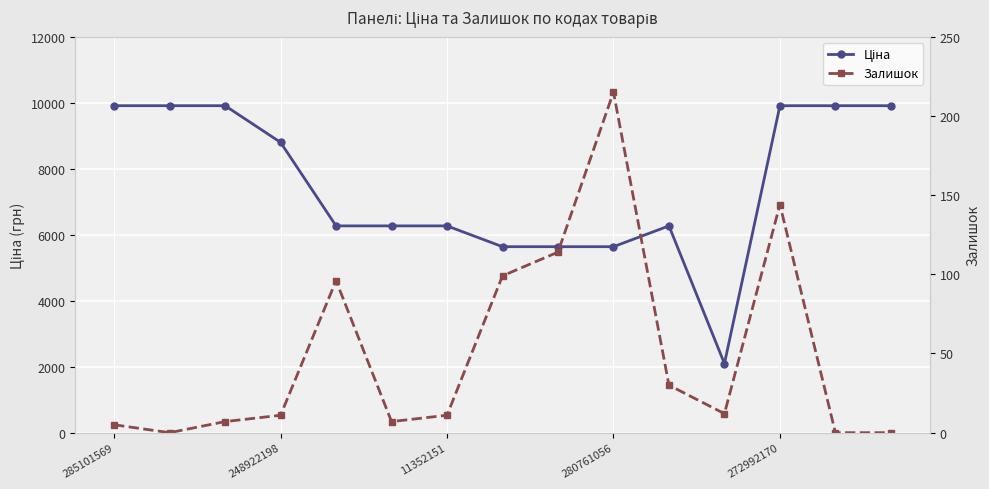

What value does the Залишок series have at 11?

12.0